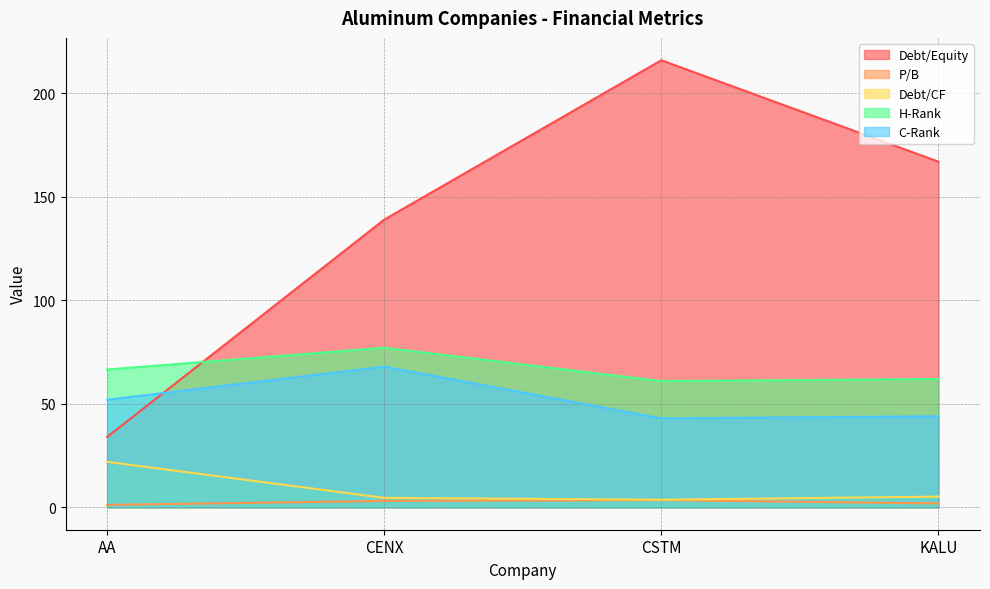

The value of P/B at CENX is 4.8. True or false?

False